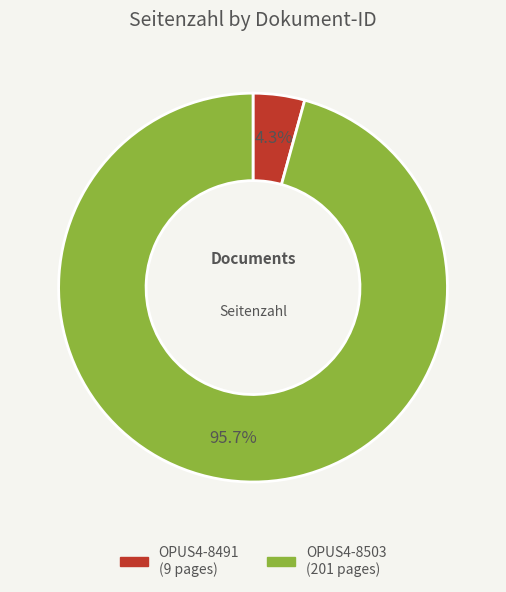

Does OPUS4-8491 account for over 50% of the chart?

No